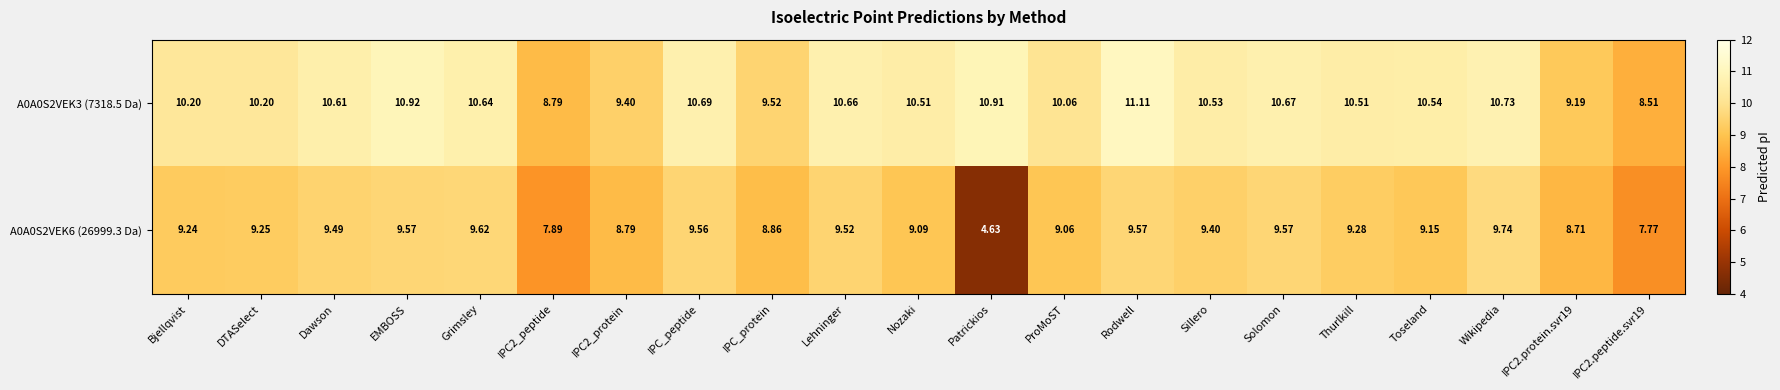

Which series has the largest total across all categories?

A0A0S2VEK3 (7318.5 Da)